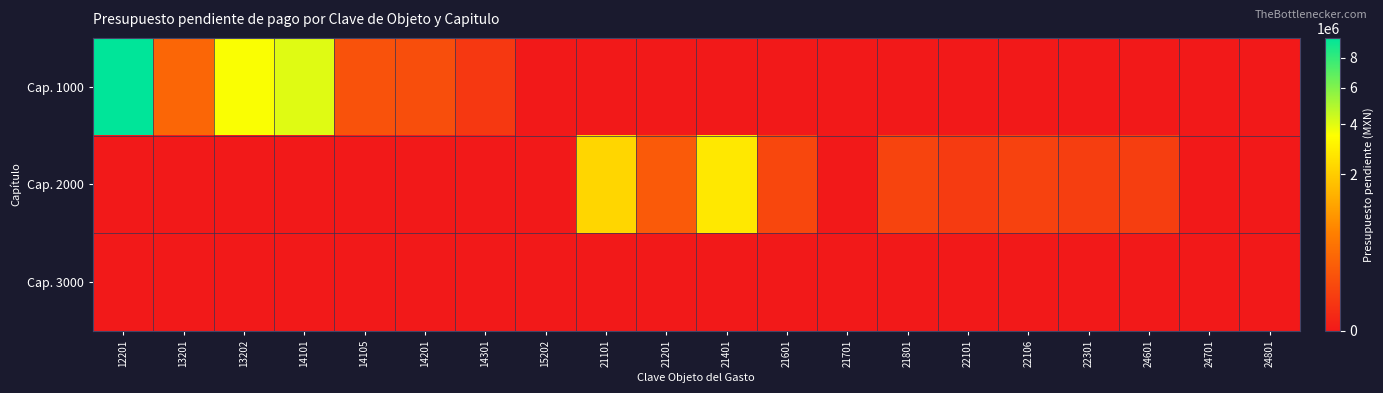

List the series in order of their peak value, lowest first.

Cap. 3000, Cap. 2000, Cap. 1000